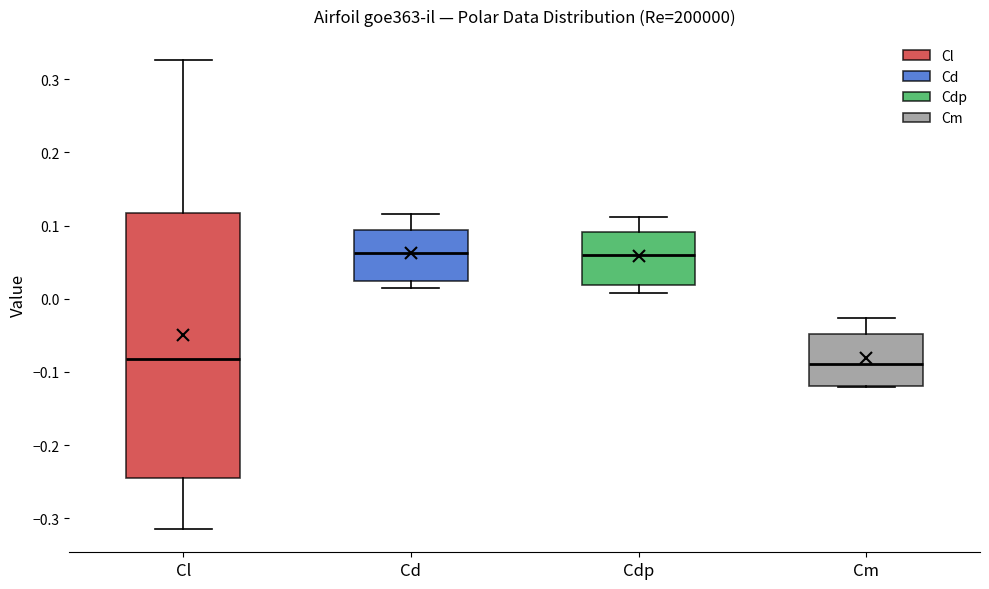

Where is the upper edge of the box for Cl on the y-axis? The values are not printed on the chart, so give them approximately, as read against the axis.

0.12